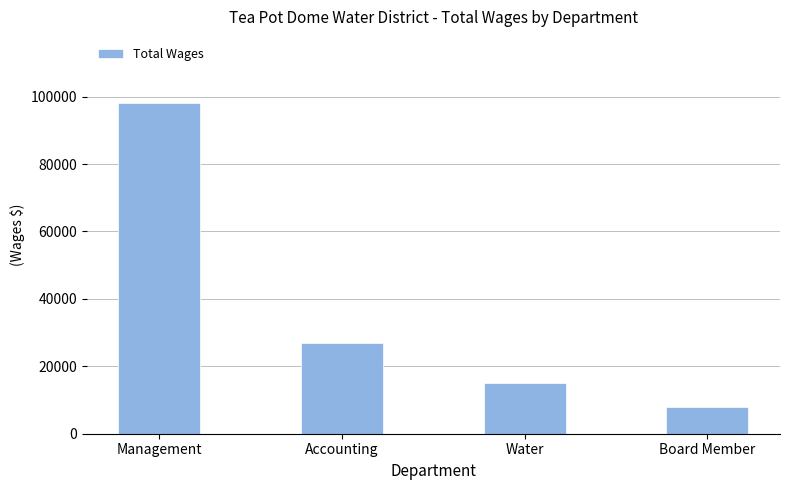

True or false: the data shows 46141 at Accounting.

False